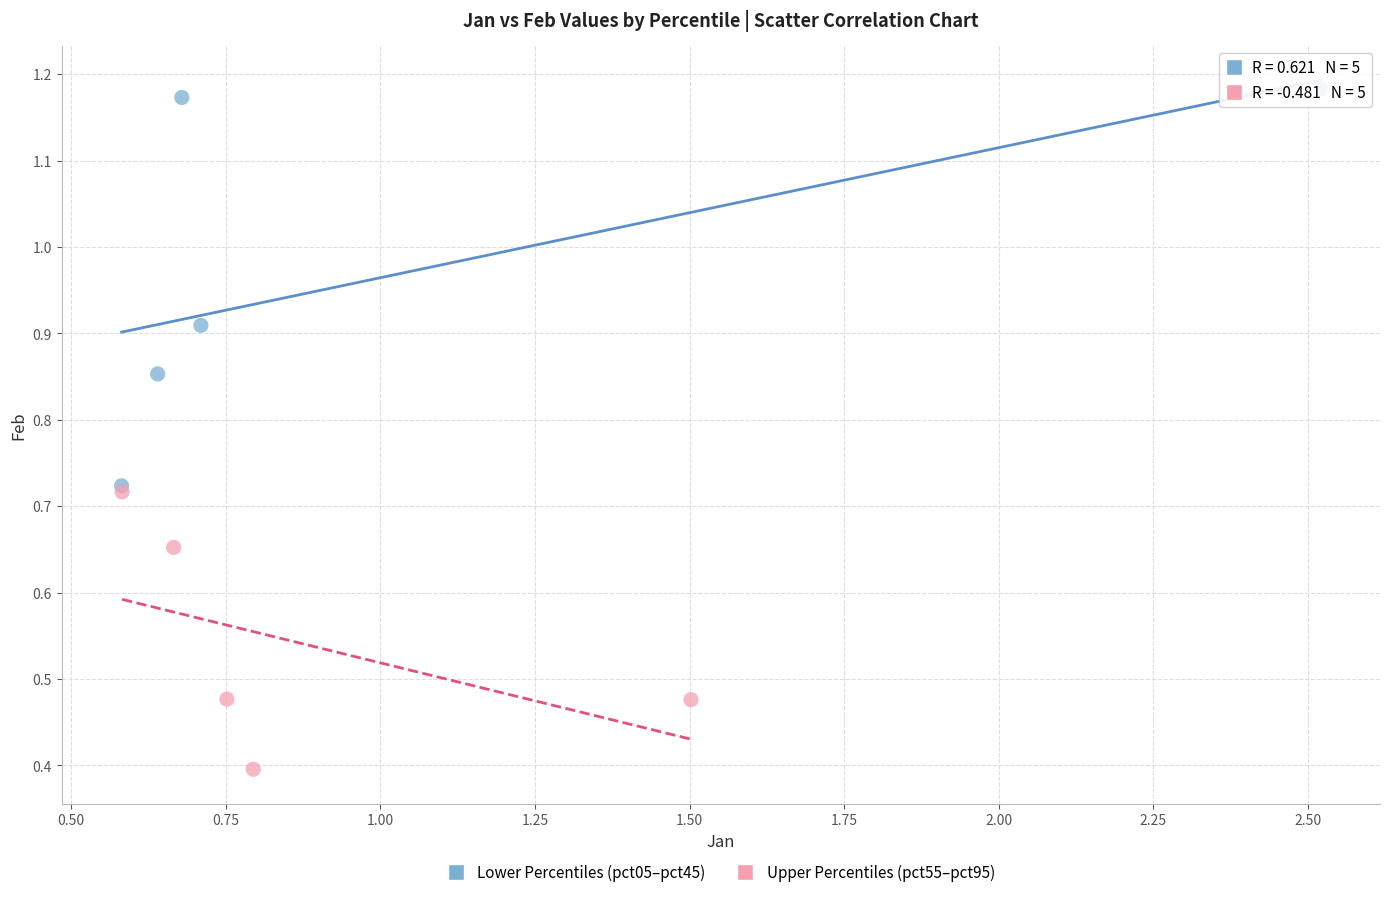

Which series contains the lowest Y value?

Upper Percentiles (pct55–pct95)